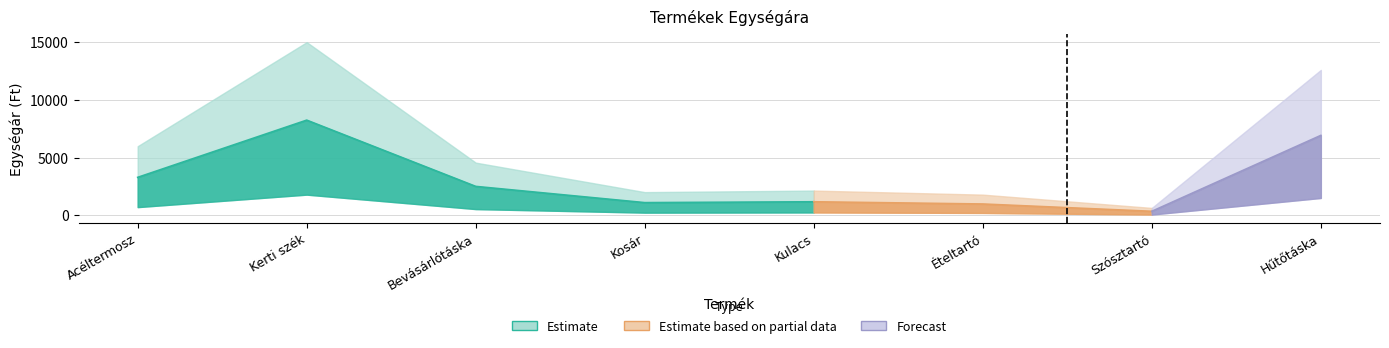

Read the value at Kerti szék, to the nearest 100.

15000